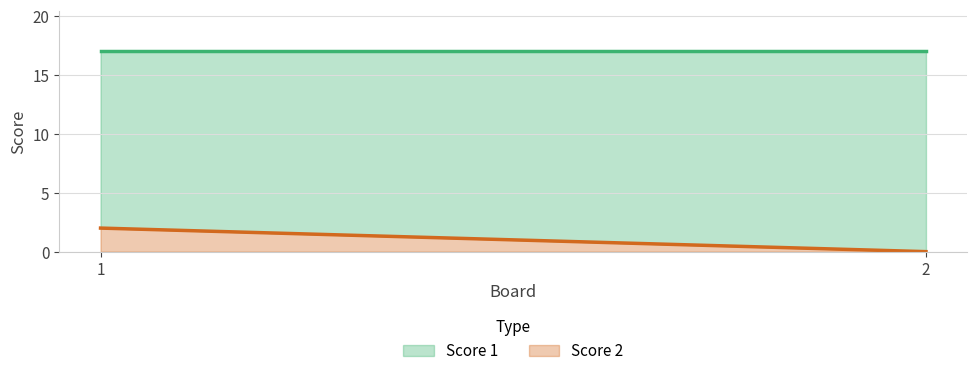

How many lines are shown in the chart?

2